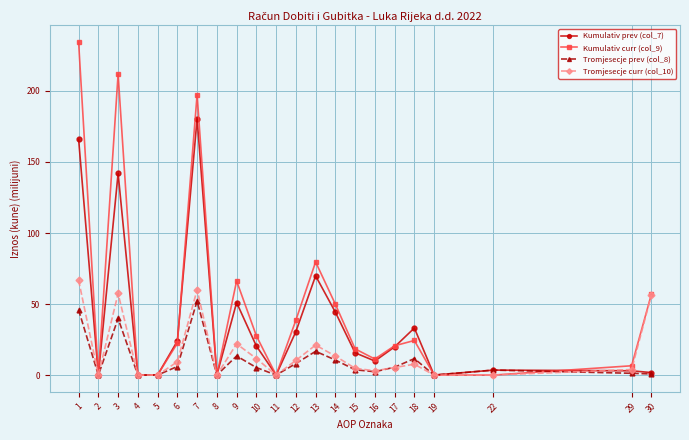

Which series has the largest range (max minus min)?

Kumulativ curr (col_9)